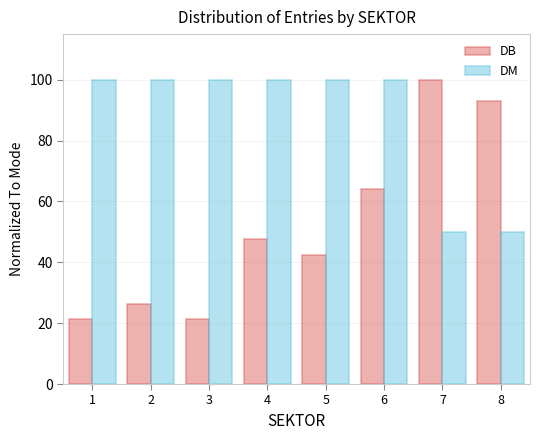

Reading right to left, list all the values displayed in this chart.

DB: 8=93.0	7=100.0	6=64.0	5=42.4	4=47.7	3=21.5	2=26.2	1=21.5
DM: 8=50.0	7=50.0	6=100.0	5=100.0	4=100.0	3=100.0	2=100.0	1=100.0